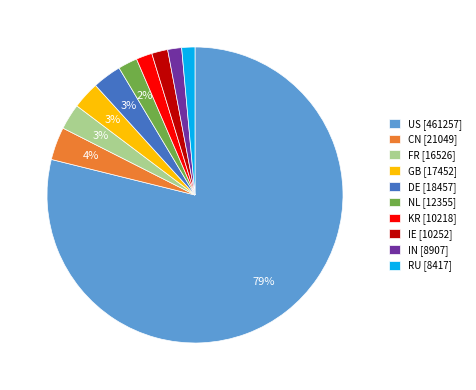

Count the number of slices in the pie.

10